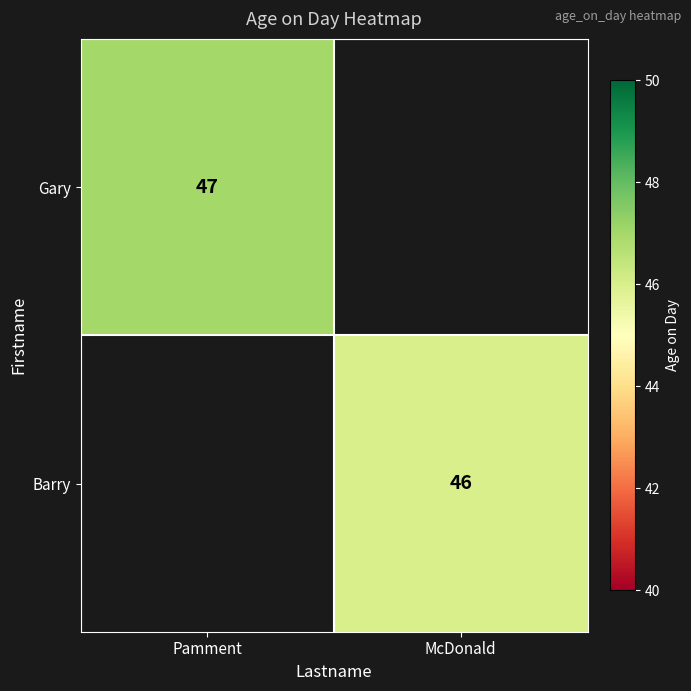

The Gary series shows 47 at Pamment. True or false?

True